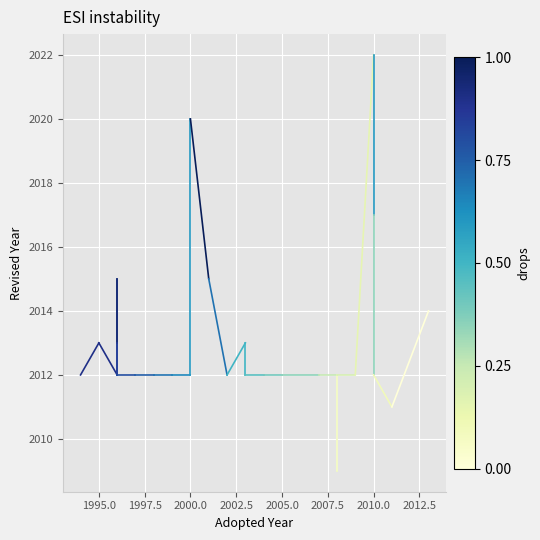

What is the difference between the second highest and second lowest values?

9